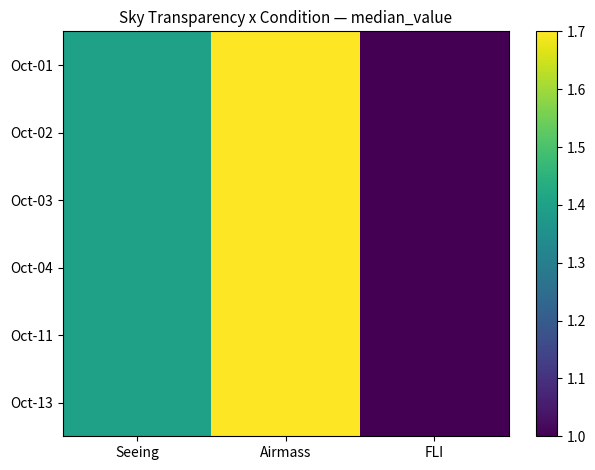

How many data points does each series have?

3